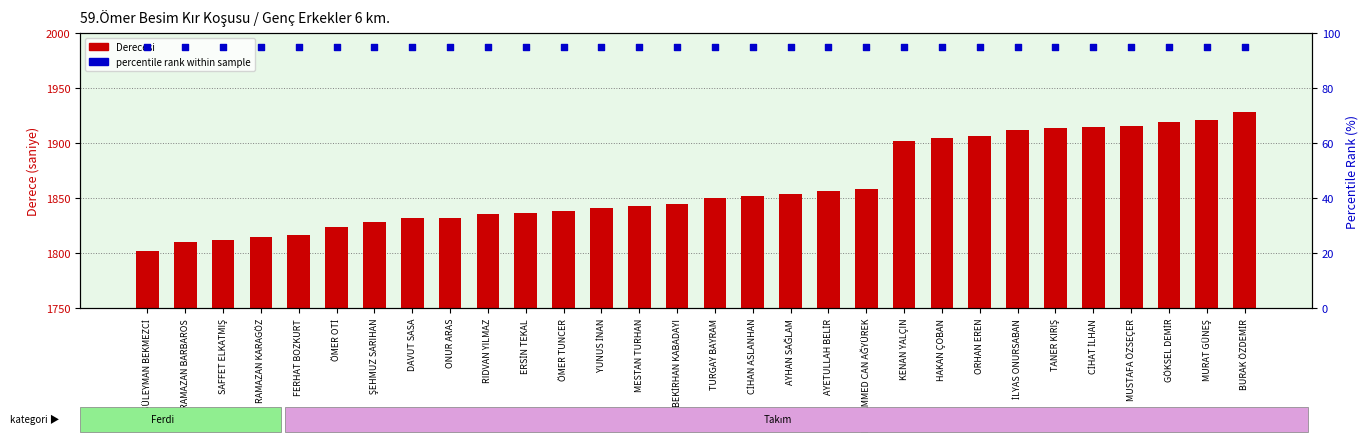

Which series has the largest total across all categories?

Derecesi (s)